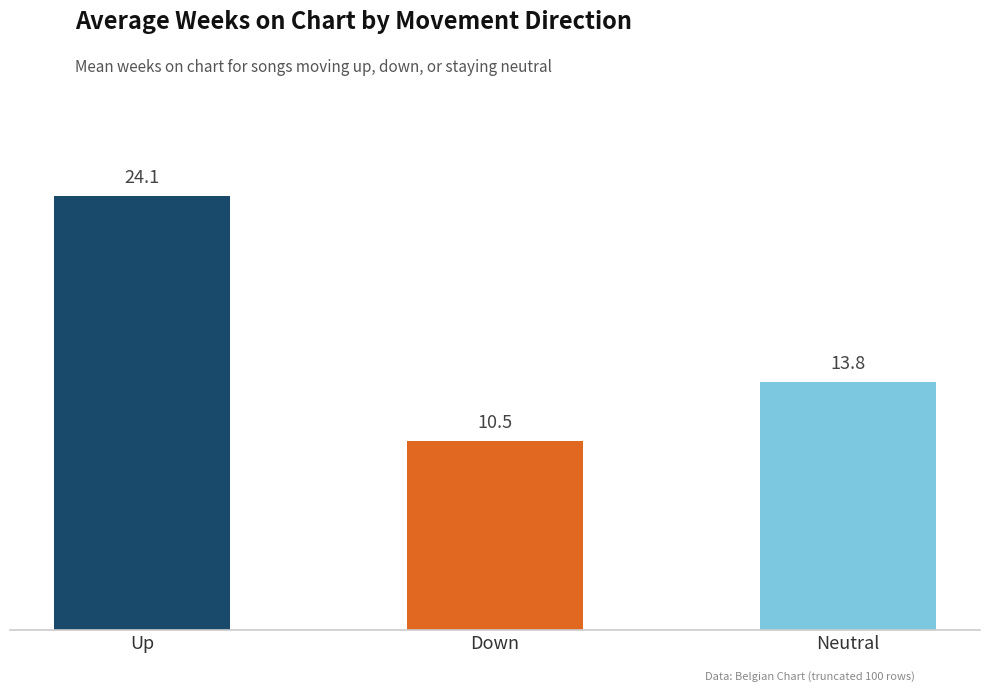

Where is the data nearest to the value 17?

Neutral